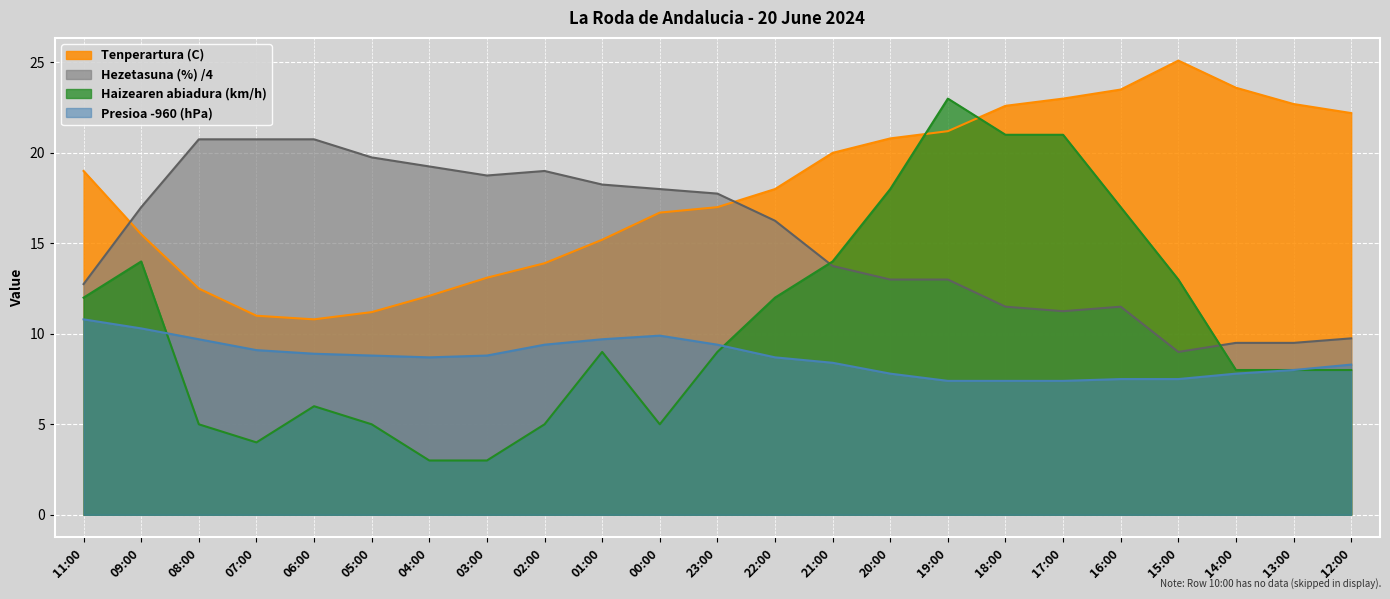

Is the value of Presioa (hPa) offset at 17:00 greater than the value of Tenperartura (C) at 15:00?

No